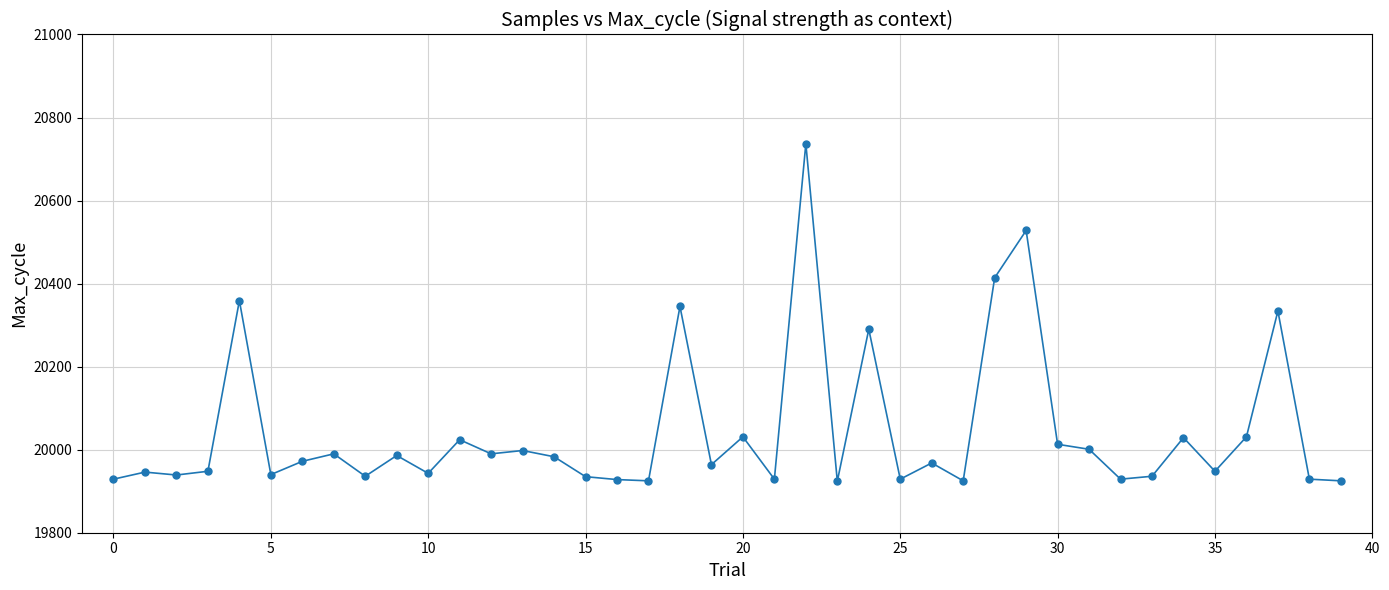

What is the greatest value displayed?

20737